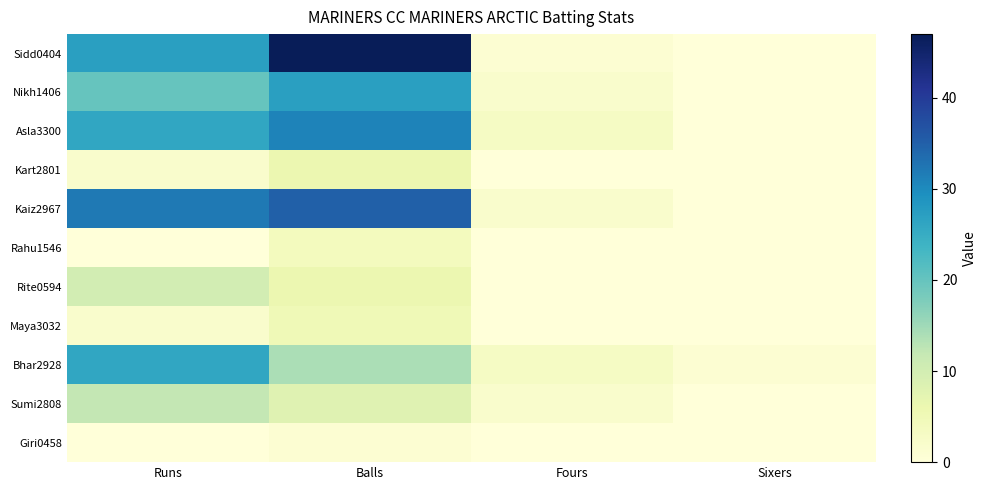

Which has a higher value, Runs or Fours?

Runs